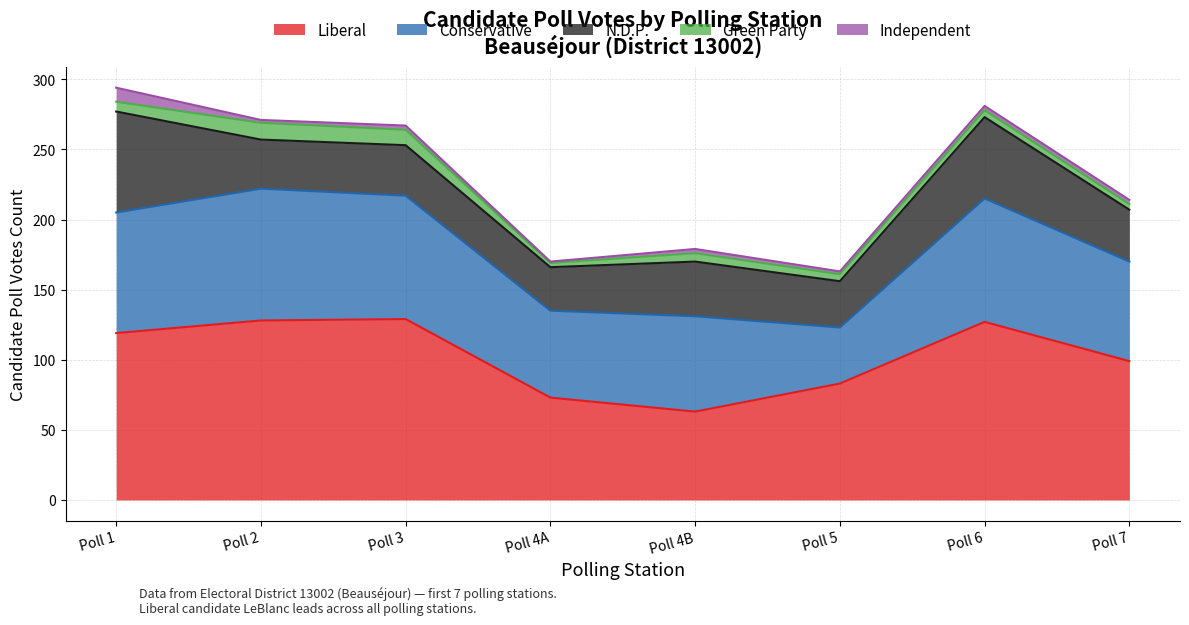

True or false: Liberal and N.D.P. cross at least once.

False